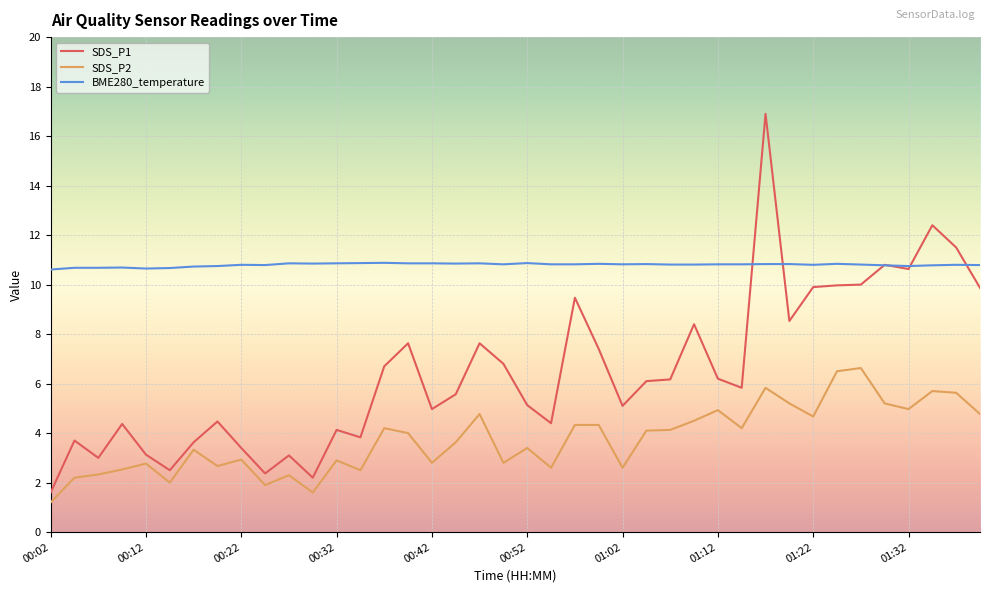

List the series in order of their overall mean, highest first.

BME280_temperature, SDS_P1, SDS_P2